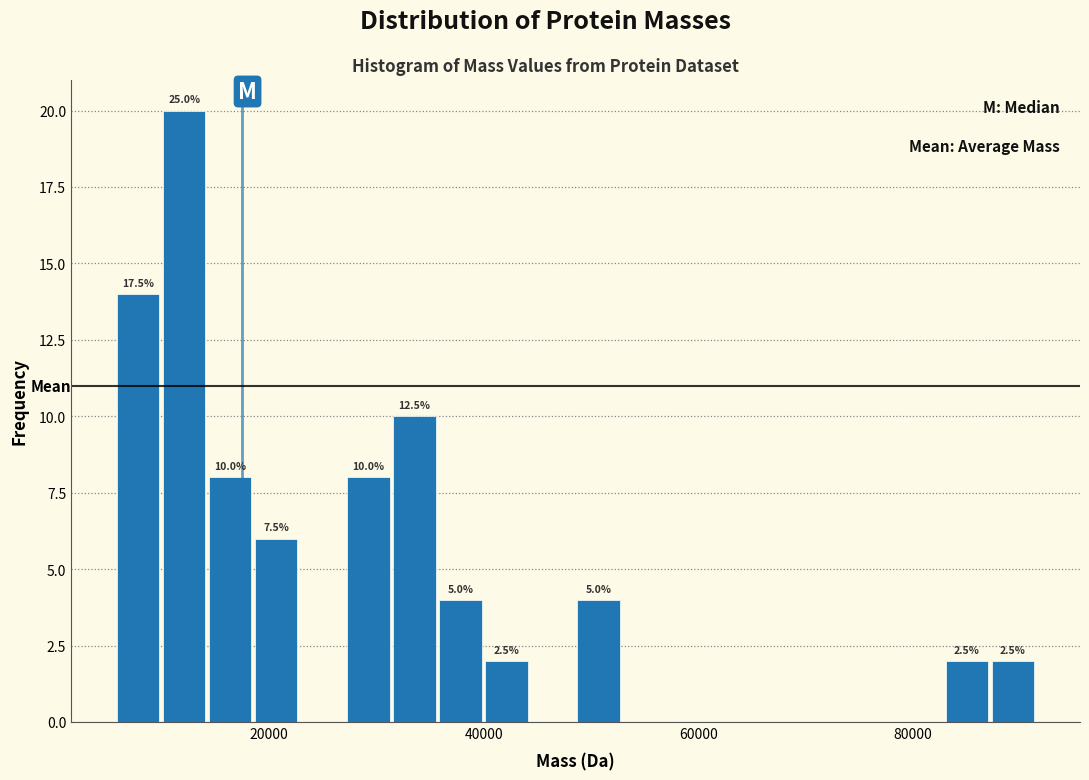

Around what value on the x-axis is the tallest bar? Give the approximate position of its centre, as read against the axis.

12000